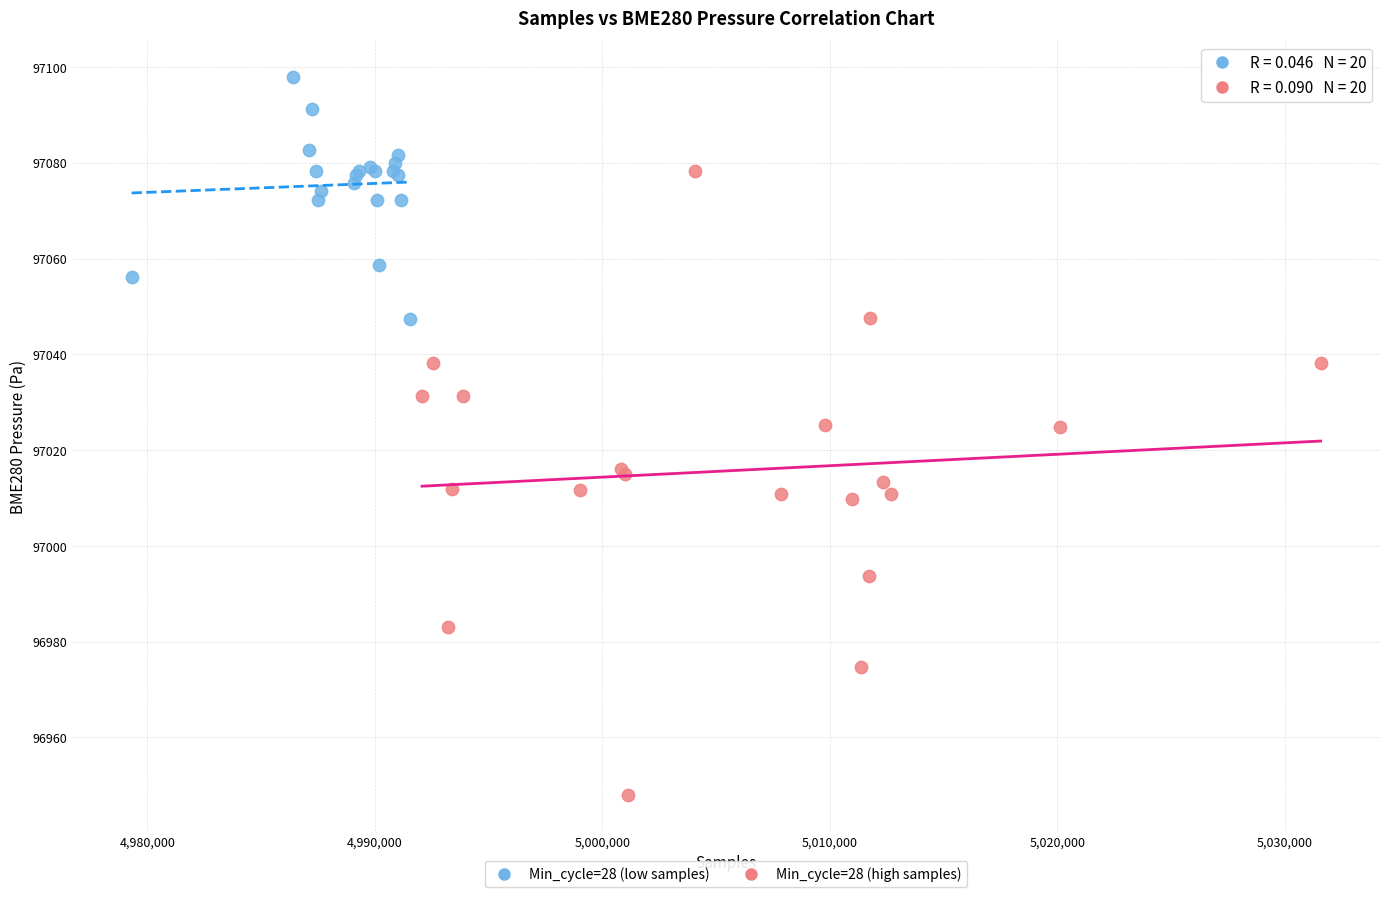

Which series has the largest Y range (max minus min)?

Min_cycle=28 (high samples)